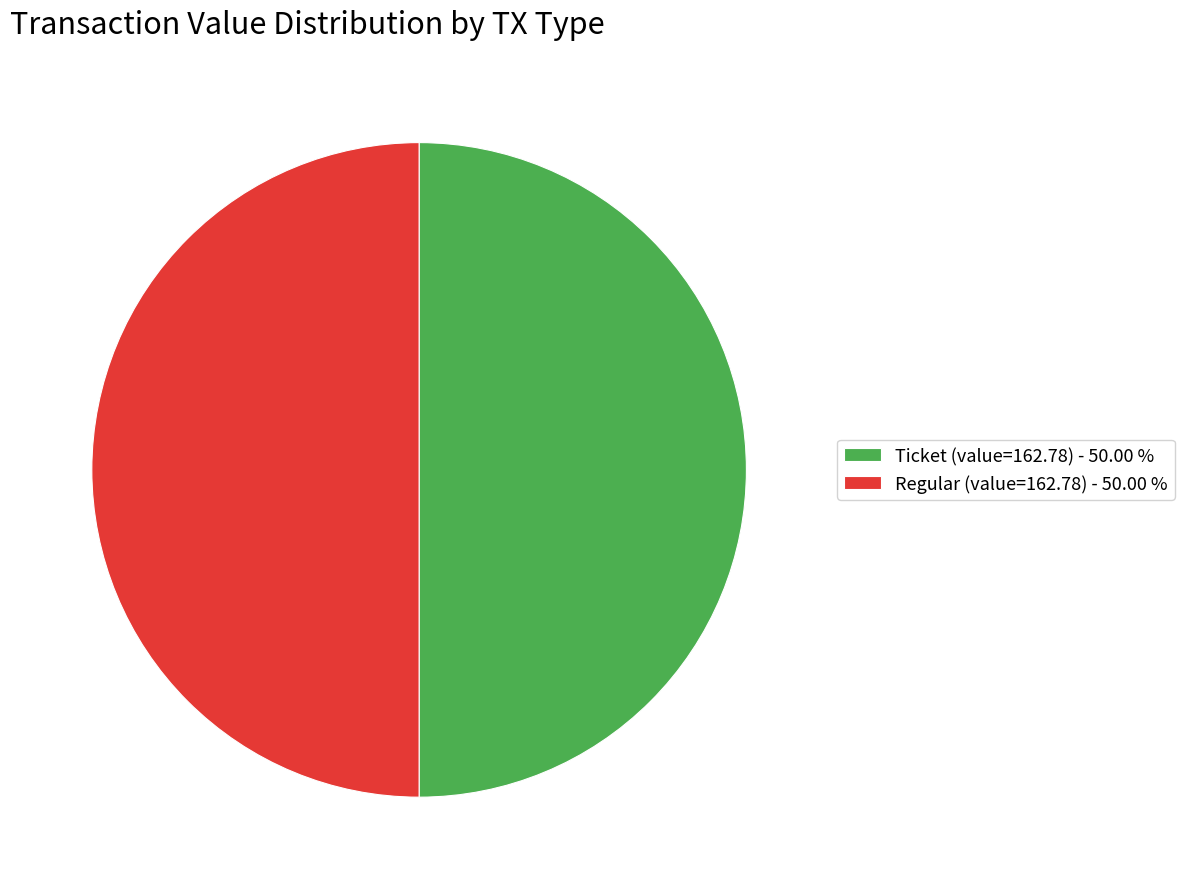

What is the ratio of the value at Regular (value=162.78) - 50.00 % to the value at Ticket (value=162.78) - 50.00 %?

1.0